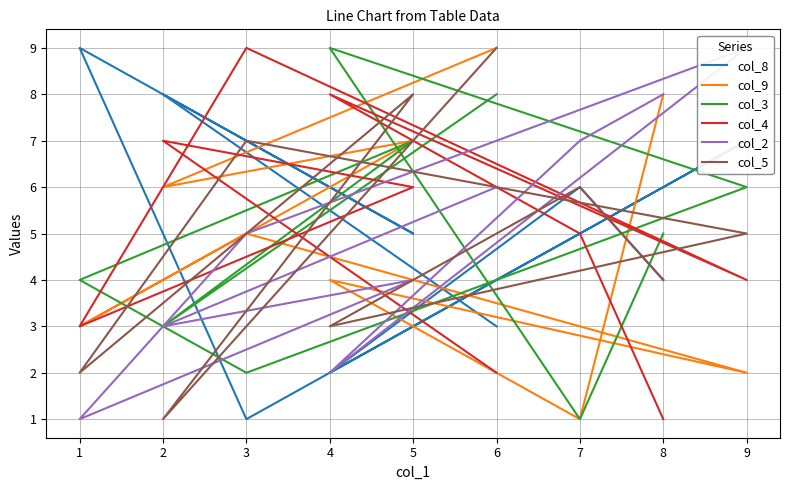

What is the sum of all col_2 values?

45